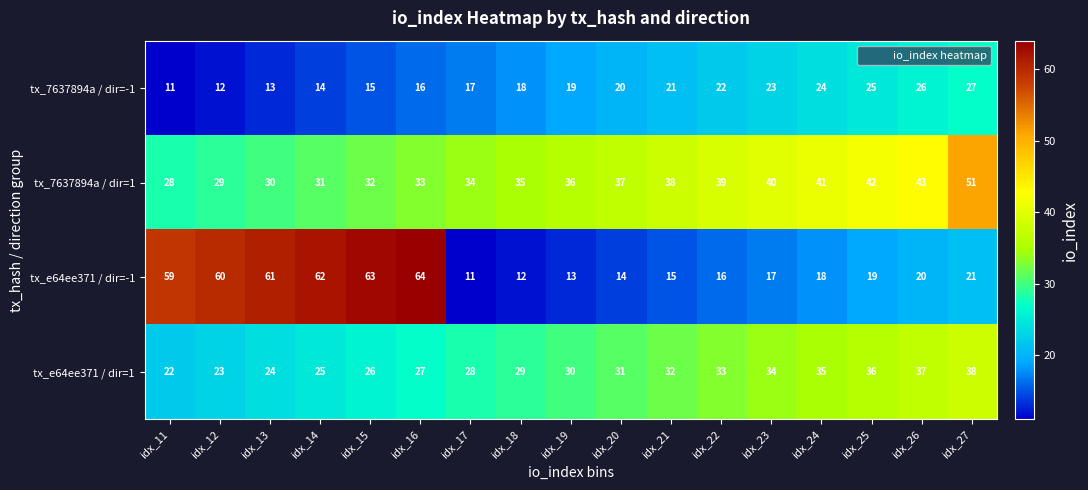

At which label does tx_7637894a / dir=1 reach its minimum?

idx_11